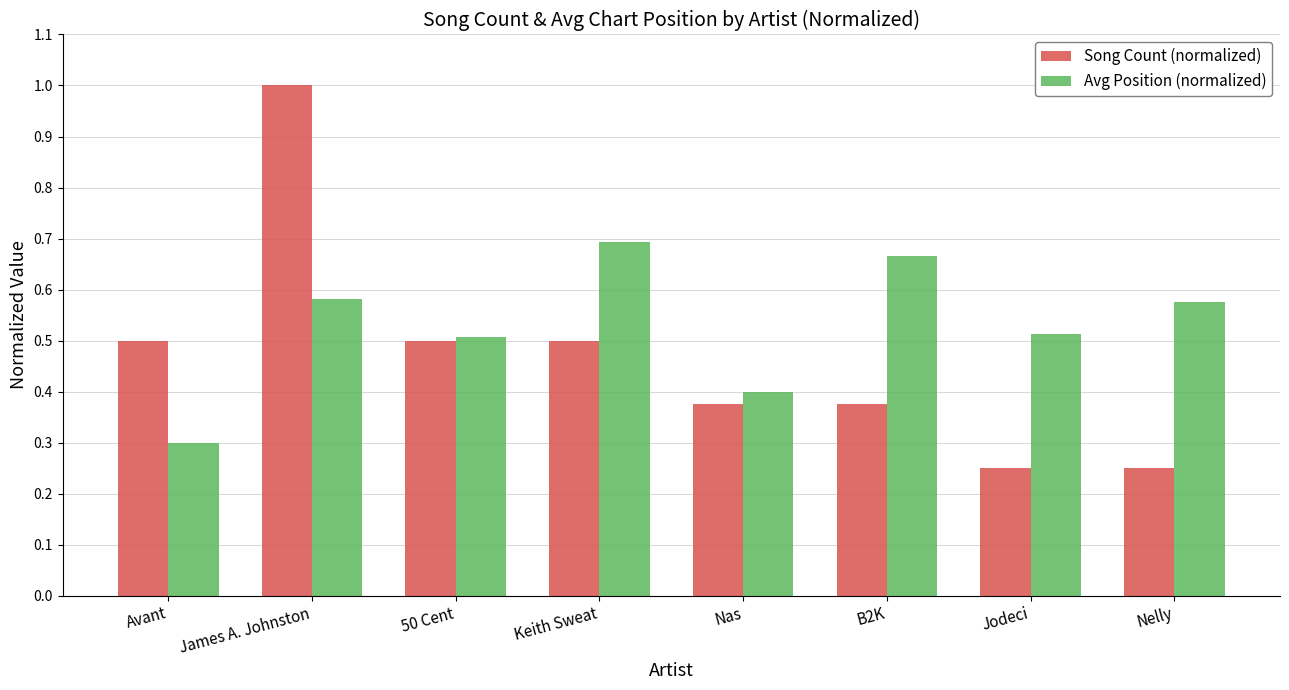

What position from the right is Jodeci?

2